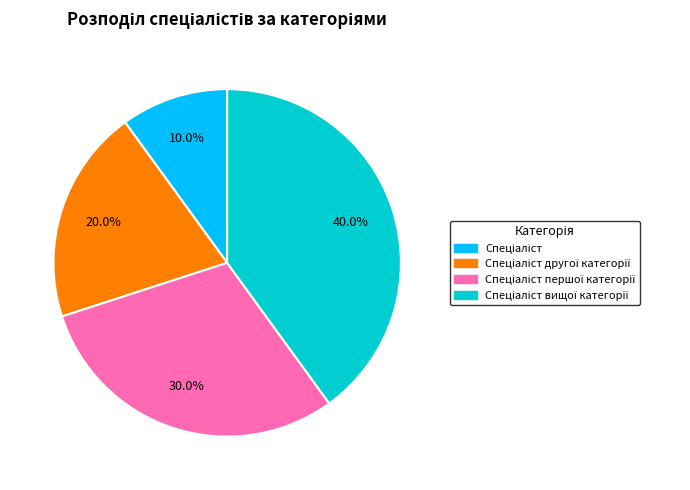

How many slices are in this pie chart?

4